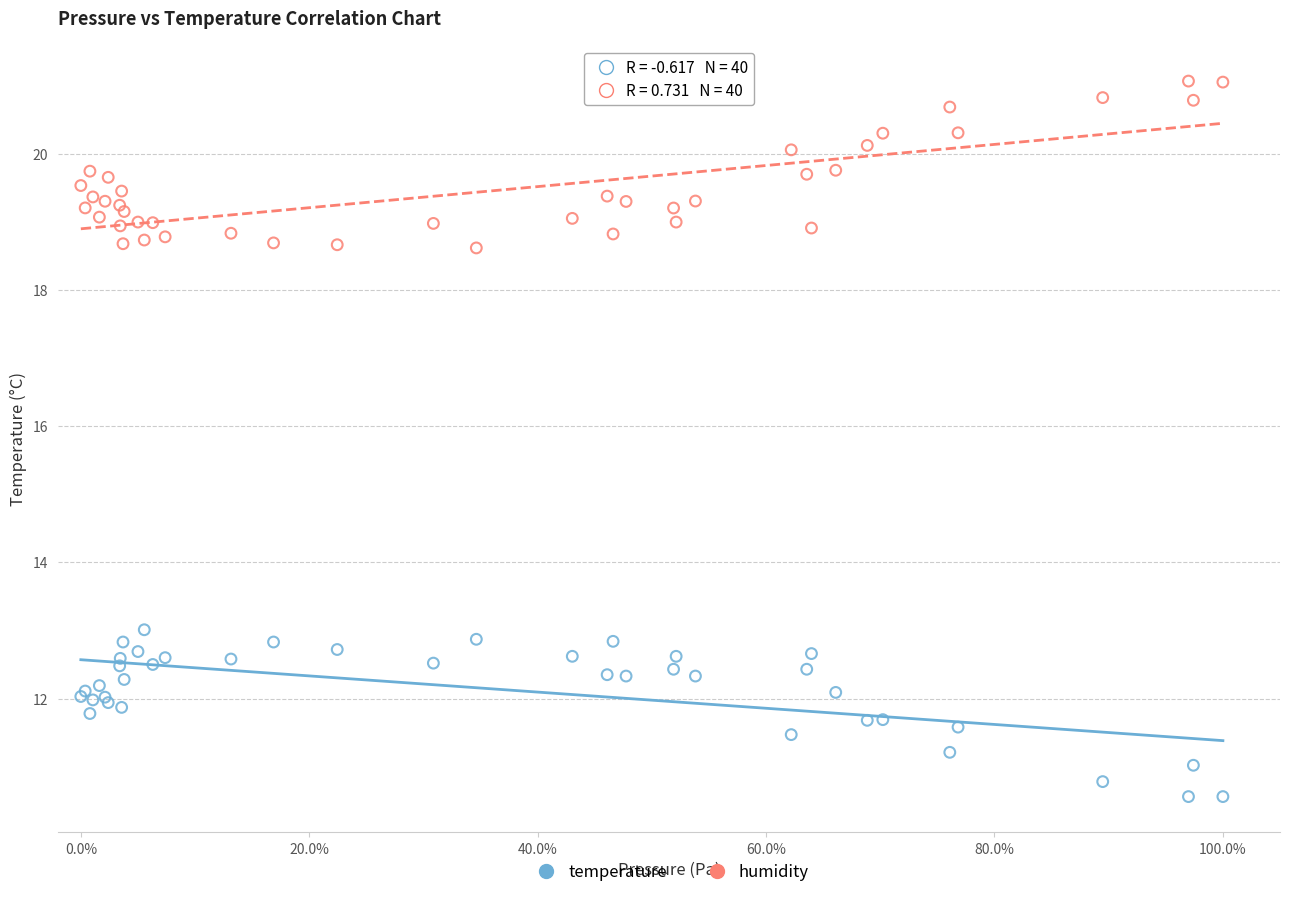

Which series contains the lowest Y value?

temperature